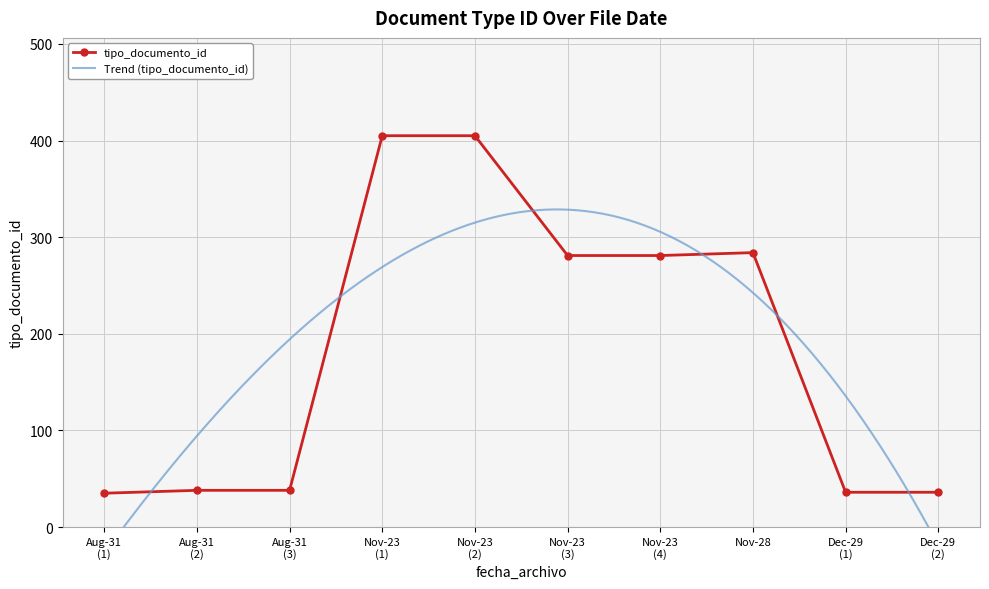

True or false: there are more than 2 points higher than both neighbors.

False